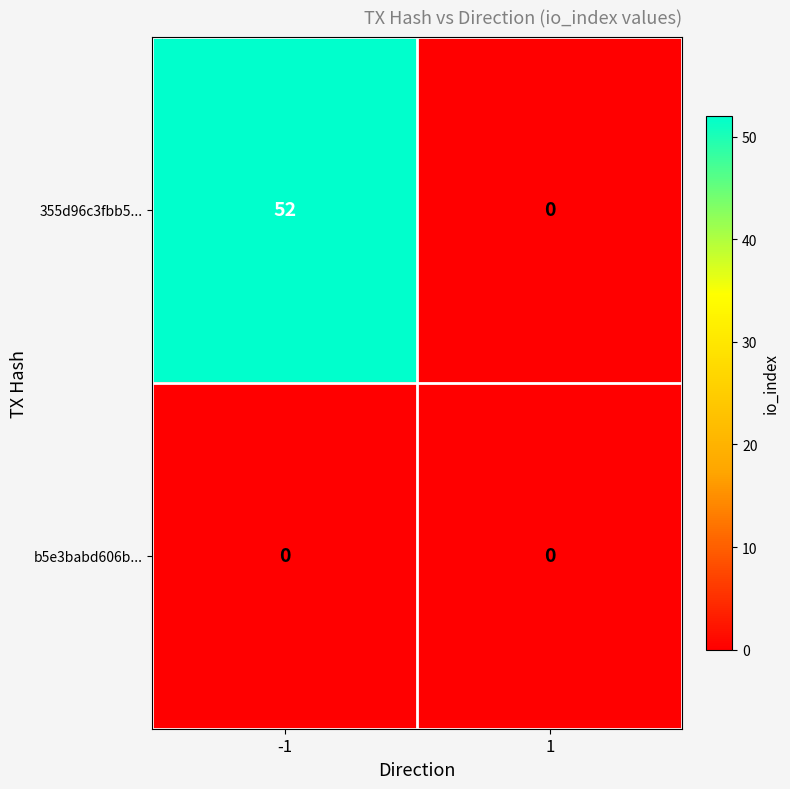

List the series in order of their overall mean, lowest first.

b5e3babd606b..., 355d96c3fbb5...